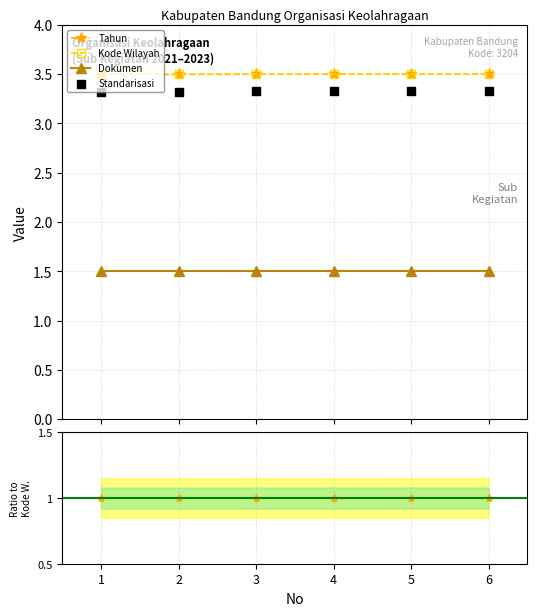

Which series reaches the maximum Y coordinate?

Kode Wilayah